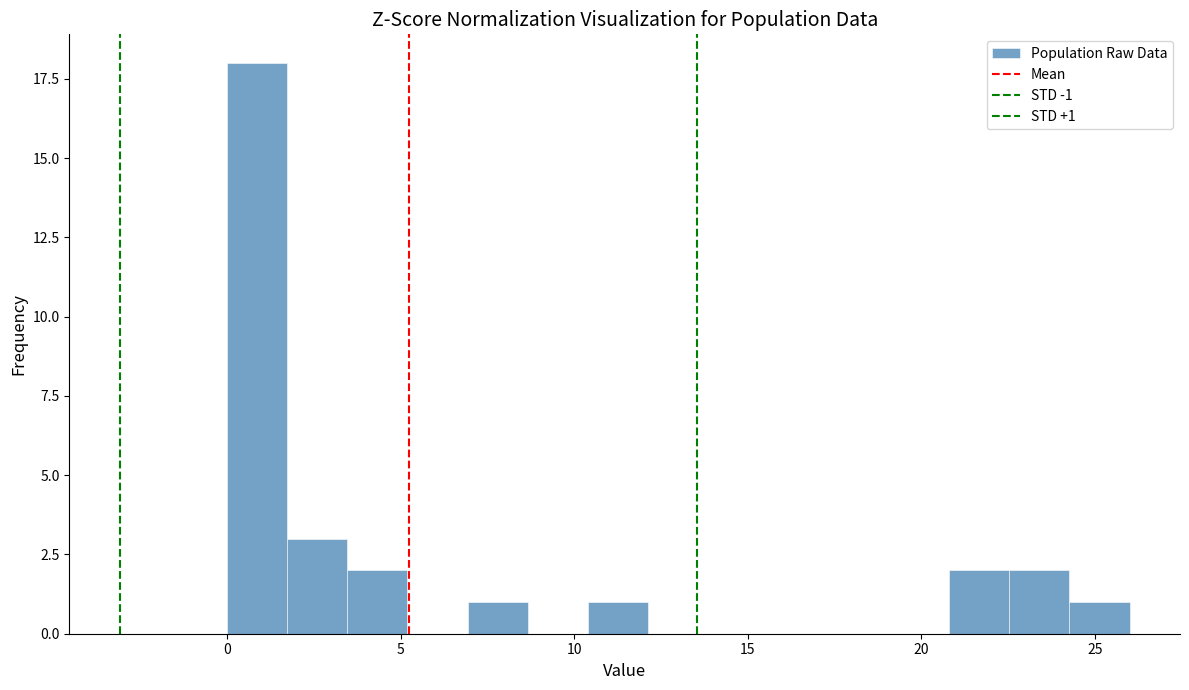

Read against the x-axis, roughly where is the centre of the tallest bar?

1.0